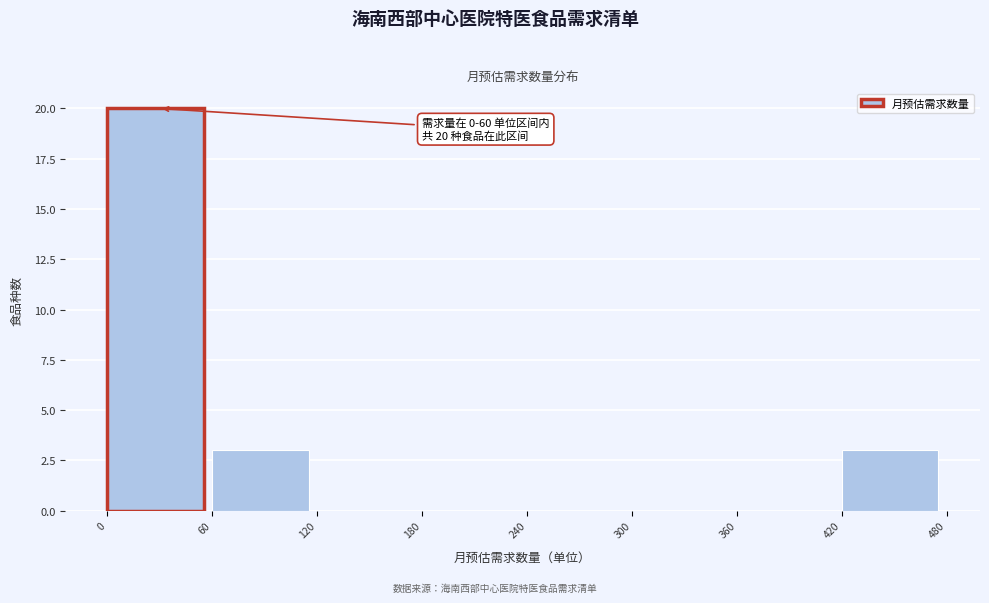

Which range on the x-axis has the tallest bar?

0 to 60